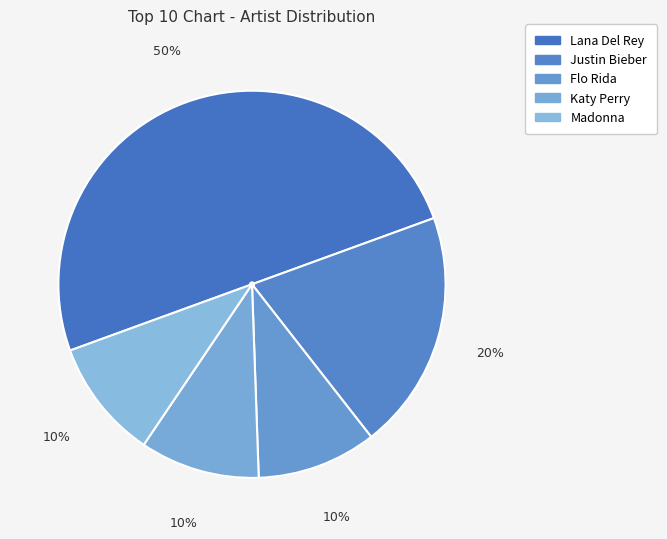

To the nearest percent, what portion does Madonna represent?

10%